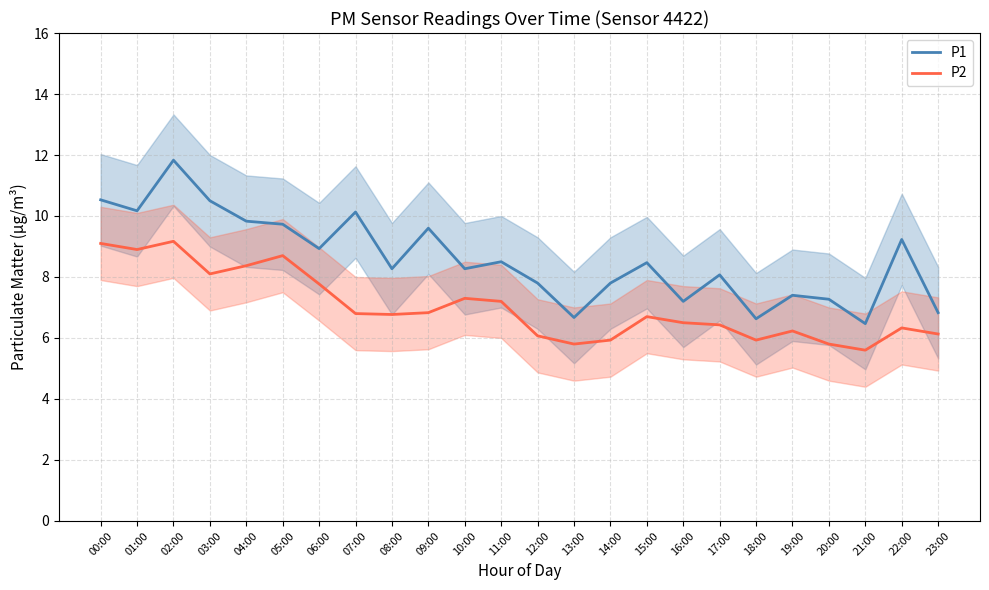

Where is the first local minimum for P1?

01:00